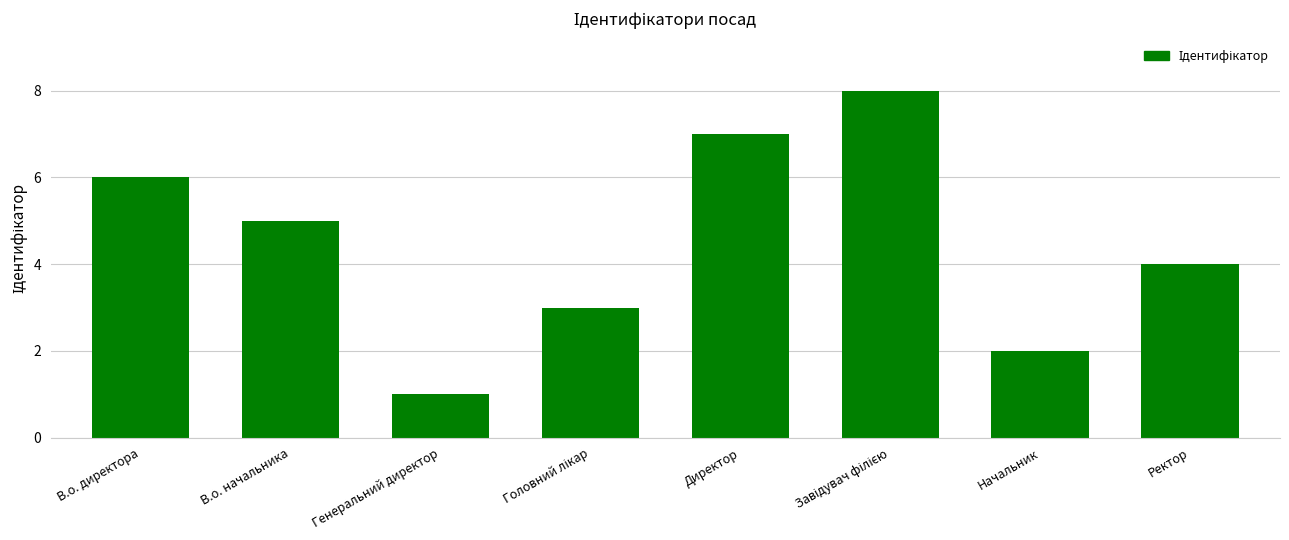

Where is the data nearest to the value 4?

Ректор